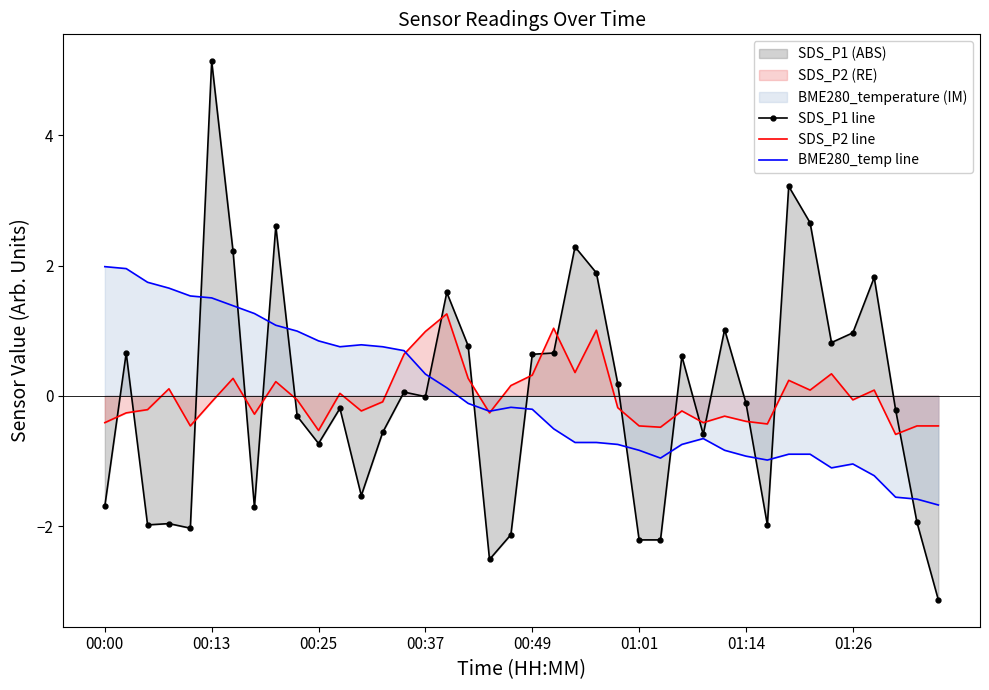

Reading right to left, what are all the values shown in this chart?

SDS_P1 line: -3.1	-1.9	-0.2	1.8	1.0	0.8	2.7	3.2	-2.0	-0.1	1.0	-0.6	0.6	-2.2	-2.2	0.2	1.9	2.3	0.7	0.6	-2.1	-2.5	0.8	1.6	-0.0	0.1	-0.6	-1.5	-0.2	-0.7	-0.3	2.6	-1.7	2.2	5.1	-2.0	-2.0	-2.0	0.7	-1.7
SDS_P2 line: -0.5	-0.5	-0.6	0.1	-0.1	0.3	0.1	0.2	-0.4	-0.4	-0.3	-0.4	-0.2	-0.5	-0.5	-0.2	1.0	0.4	1.0	0.3	0.2	-0.3	0.3	1.3	1.0	0.6	-0.1	-0.2	0.0	-0.5	-0.1	0.2	-0.3	0.3	-0.1	-0.5	0.1	-0.2	-0.3	-0.4
BME280_temp line: -1.7	-1.6	-1.6	-1.2	-1.0	-1.1	-0.9	-0.9	-1.0	-0.9	-0.8	-0.7	-0.7	-1.0	-0.8	-0.7	-0.7	-0.7	-0.5	-0.2	-0.2	-0.2	-0.1	0.1	0.3	0.7	0.8	0.8	0.8	0.8	1.0	1.1	1.3	1.4	1.5	1.5	1.7	1.7	2.0	2.0